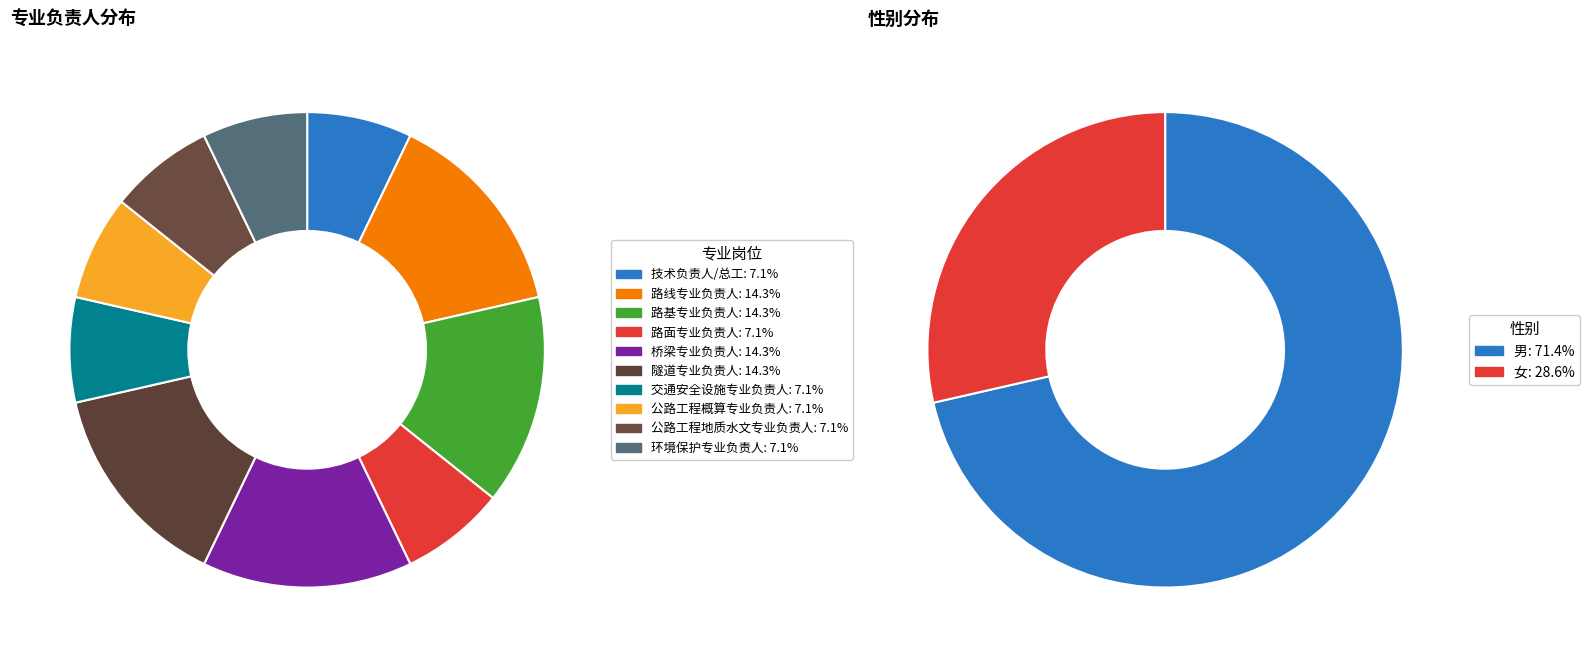

What is the smallest slice in the pie chart?

技术负责人/总工